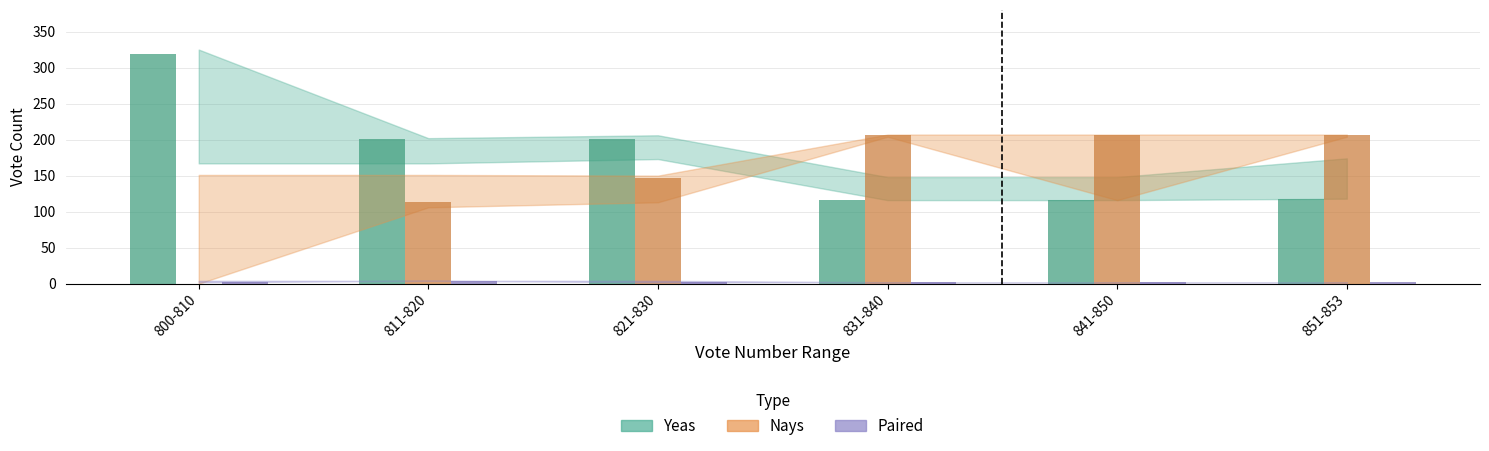

Rank the categories by Paired value from highest to lowest.

811-820, 800-810, 821-830, 831-840, 841-850, 851-853